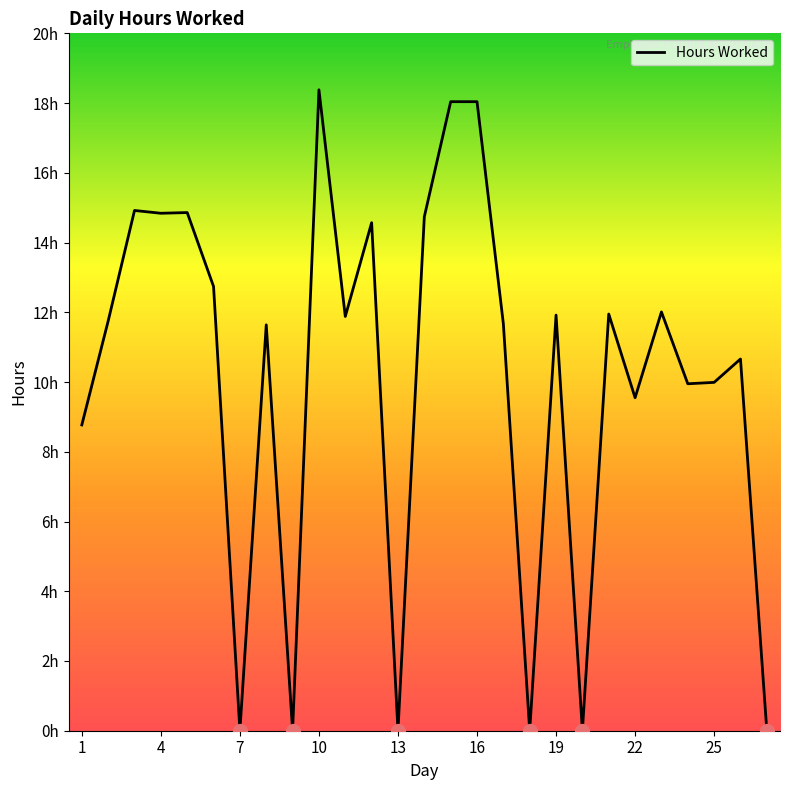

How many points are higher than both their immediate neighbors (excluding endpoints)?

9